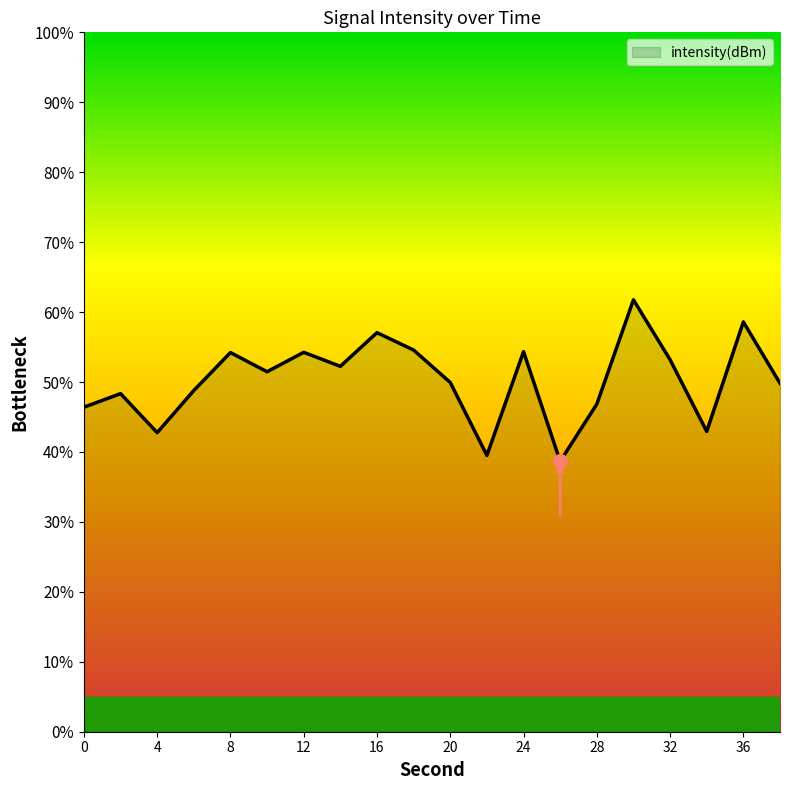

What is the smallest value displayed?

38.7